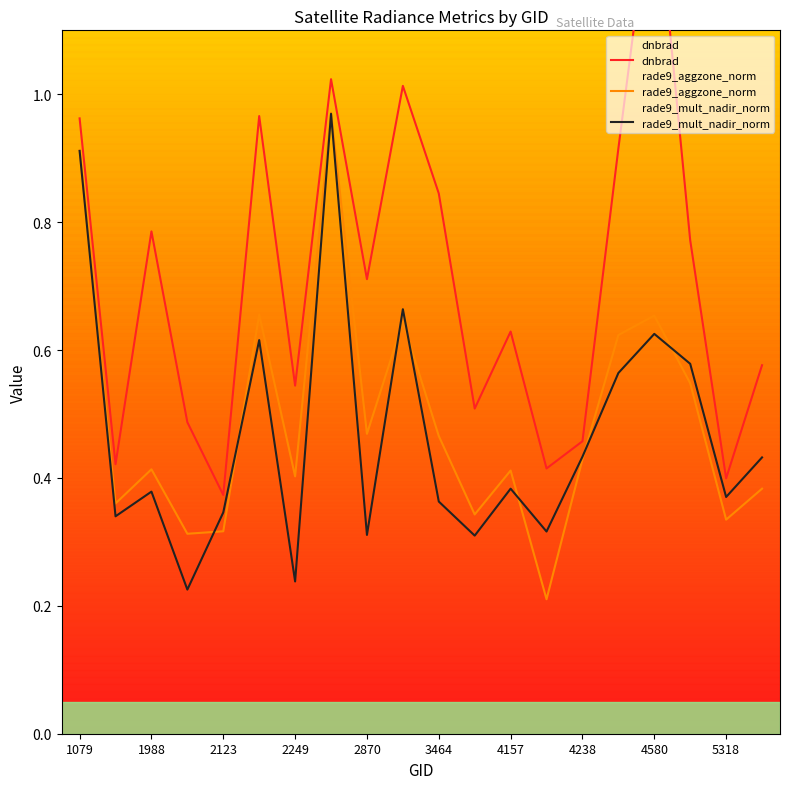

The value of rade9_aggzone_norm at 5318 is 0.2. True or false?

False